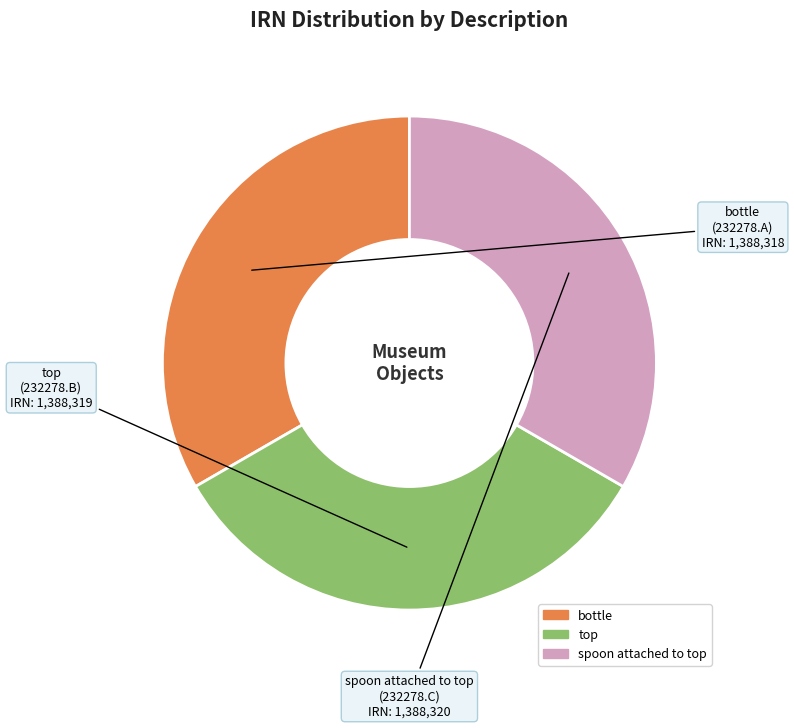

Does any single category account for the majority?

No